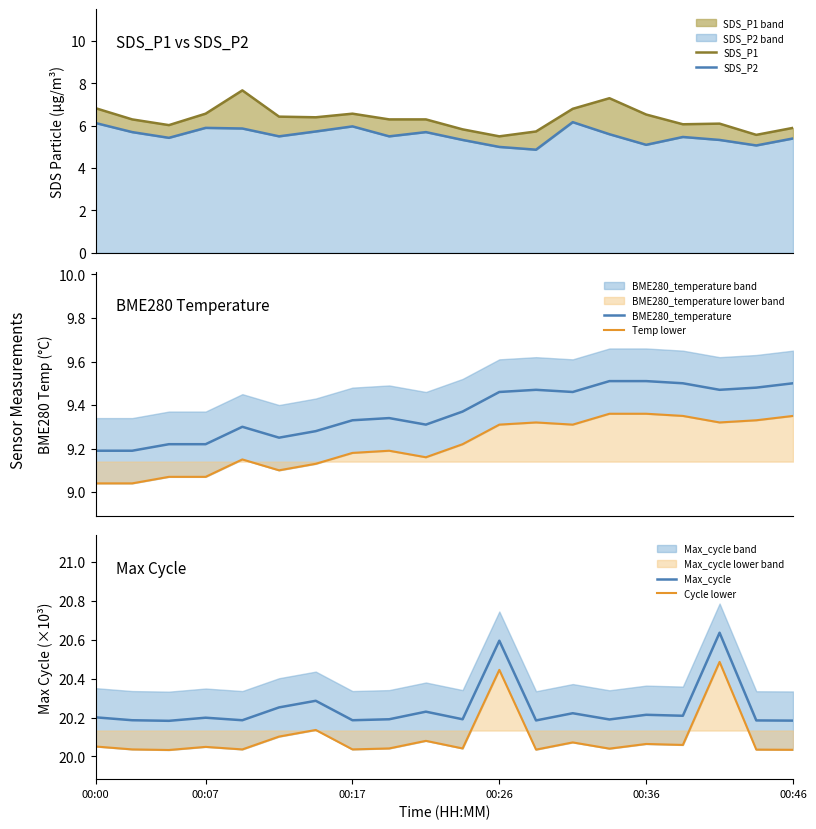

Reading right to left, list all the values displayed in this chart.

SDS_P1: 5.9	5.6	6.1	6.1	6.5	7.3	6.8	5.7	5.5	5.8	6.3	6.3	6.6	6.4	6.4	7.7	6.6	6.0	6.3	6.8
SDS_P2: 5.4	5.1	5.3	5.5	5.1	5.6	6.2	4.9	5.0	5.3	5.7	5.5	6.0	5.7	5.5	5.9	5.9	5.4	5.7	6.1
BME280_temperature: 9.5	9.5	9.5	9.5	9.5	9.5	9.5	9.5	9.5	9.4	9.3	9.3	9.3	9.3	9.2	9.3	9.2	9.2	9.2	9.2
Temp lower: 9.3	9.3	9.3	9.3	9.4	9.4	9.3	9.3	9.3	9.2	9.2	9.2	9.2	9.1	9.1	9.2	9.1	9.1	9.0	9.0
Max_cycle: 20.2	20.2	20.6	20.2	20.2	20.2	20.2	20.2	20.6	20.2	20.2	20.2	20.2	20.3	20.3	20.2	20.2	20.2	20.2	20.2
Cycle lower: 20.0	20.0	20.5	20.1	20.1	20.0	20.1	20.0	20.4	20.0	20.1	20.0	20.0	20.1	20.1	20.0	20.0	20.0	20.0	20.1